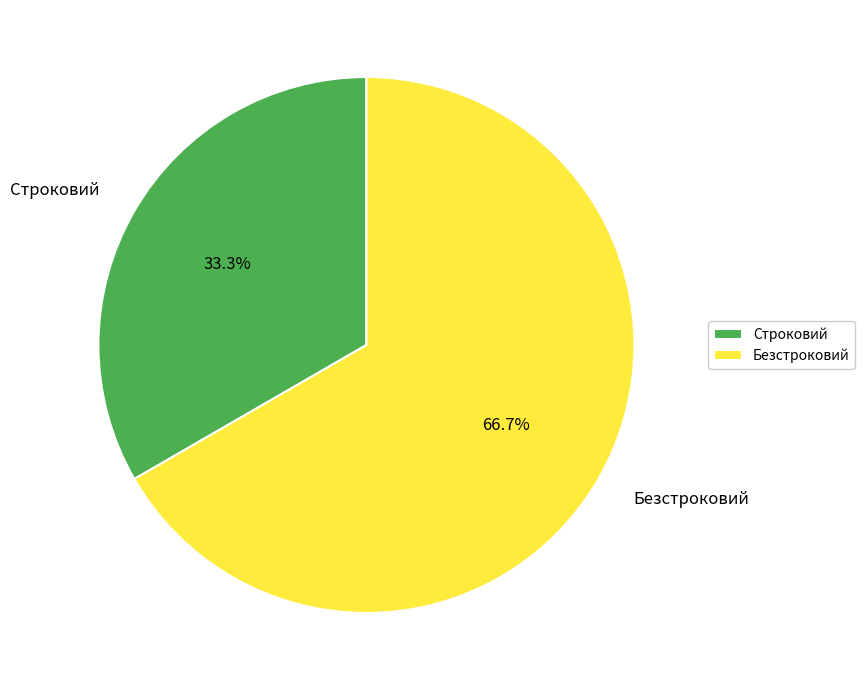

Which category has the biggest portion of the pie?

Безстроковий